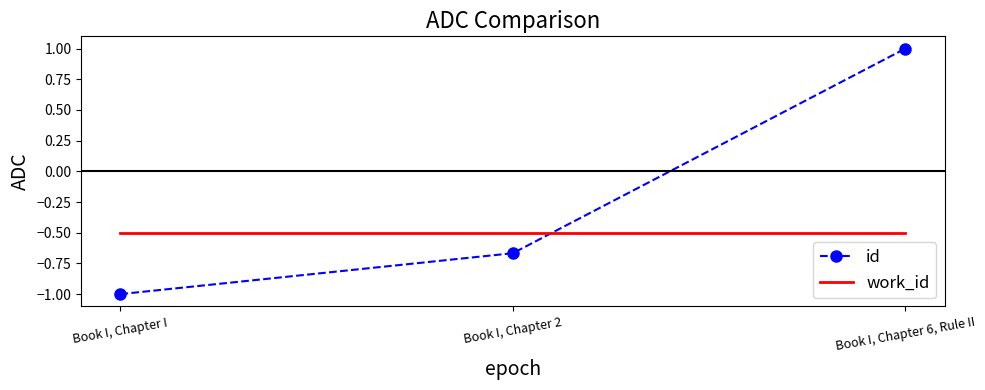

What is the approximate value of work_id at Book I, Chapter 6, Rule II?

-0.5